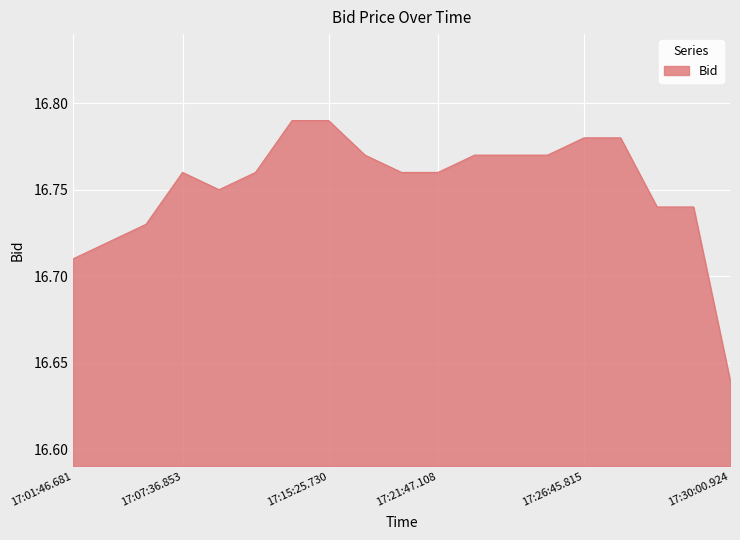

Count the values in the range 16 to 17.

19